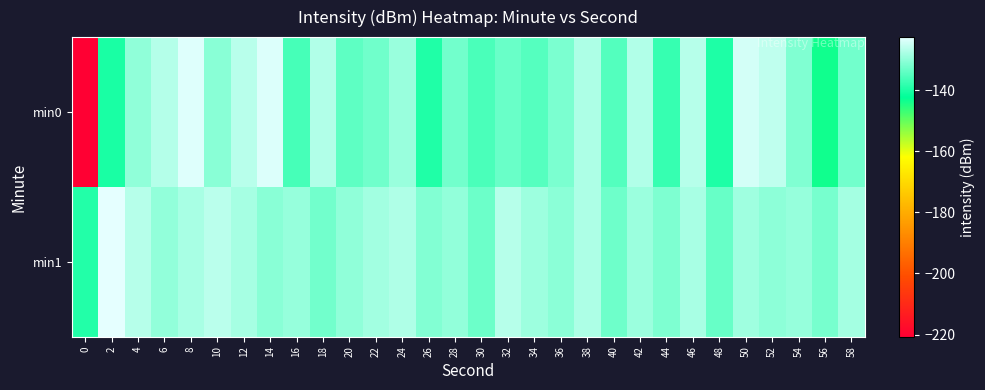

At which category is the sum across all series the highest?

8